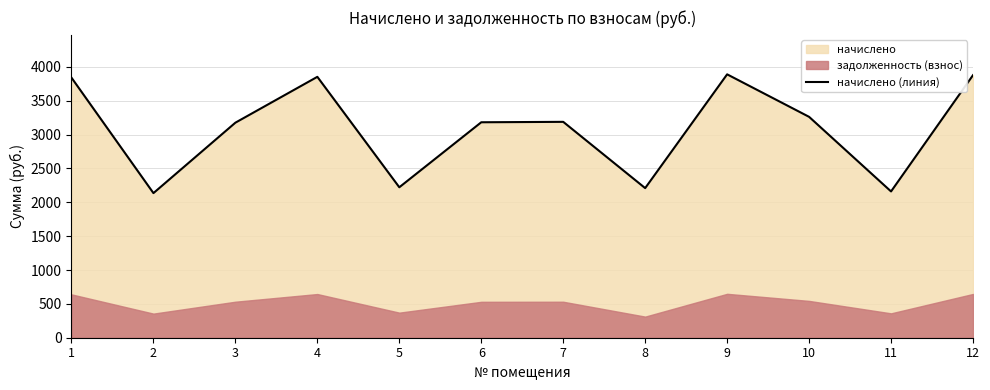

The value at 11 is 2160.8. True or false?

True